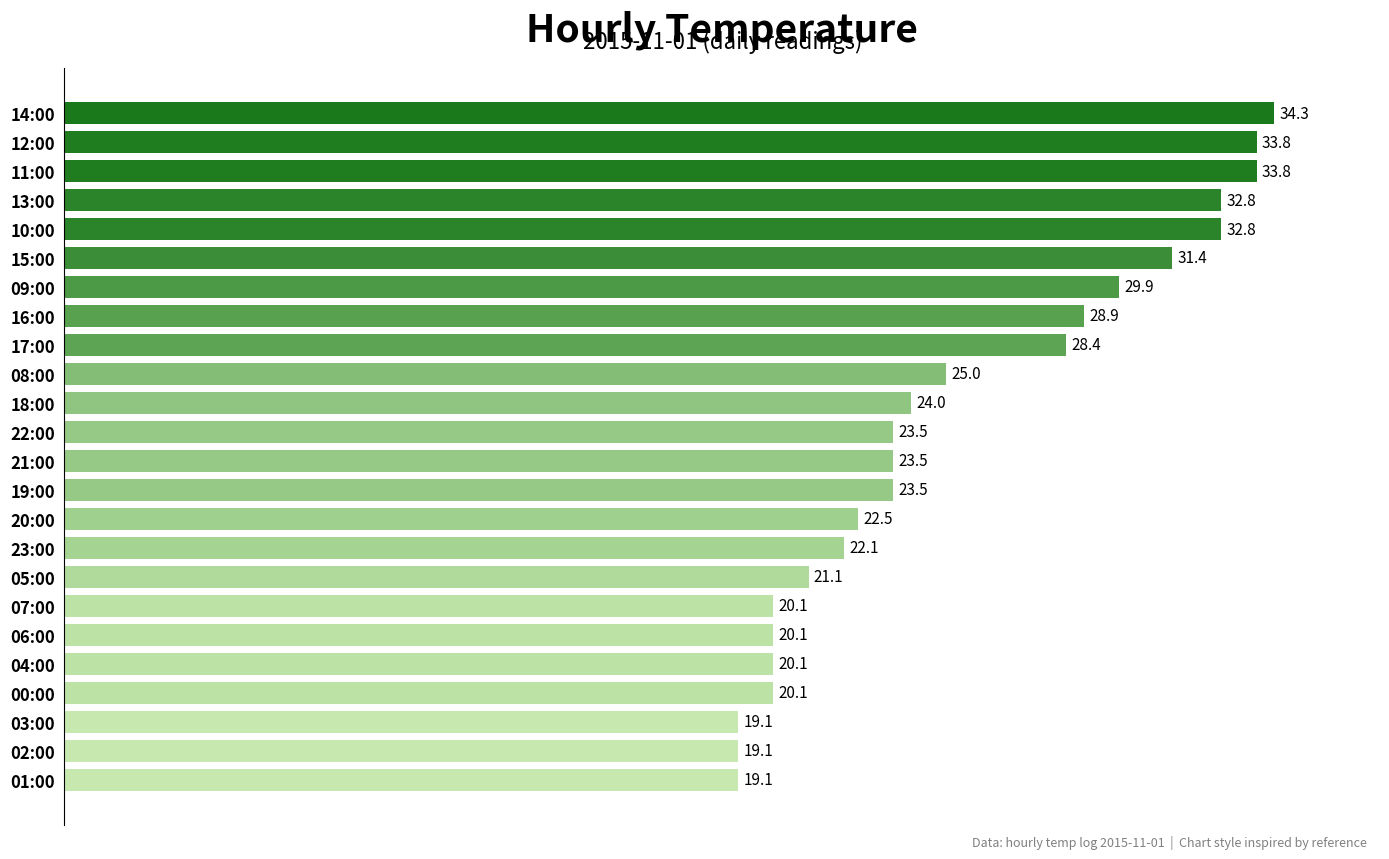

How many series are shown in this chart?

1